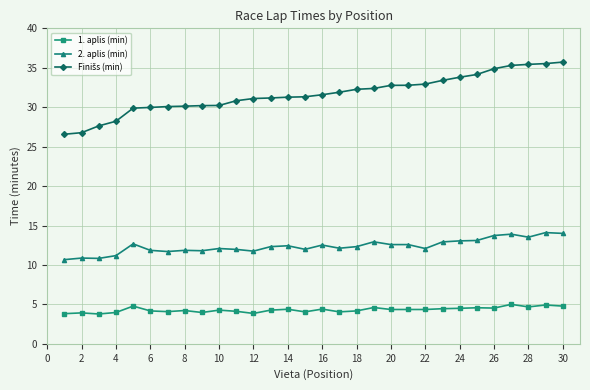

What is the smallest value displayed?

3.8